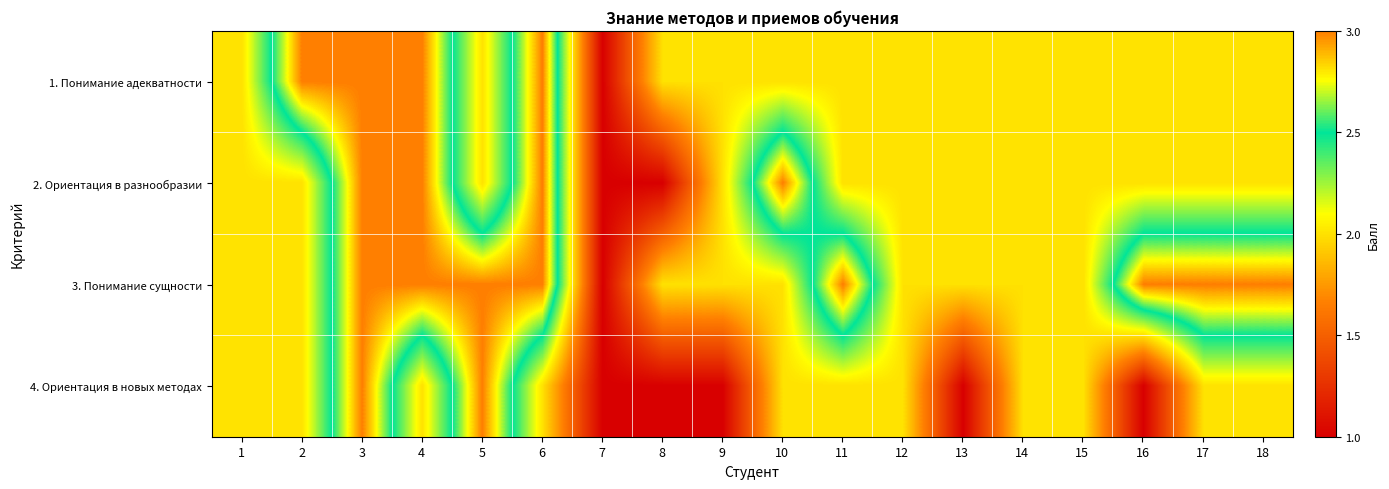

What is the maximum value shown in the chart?

3